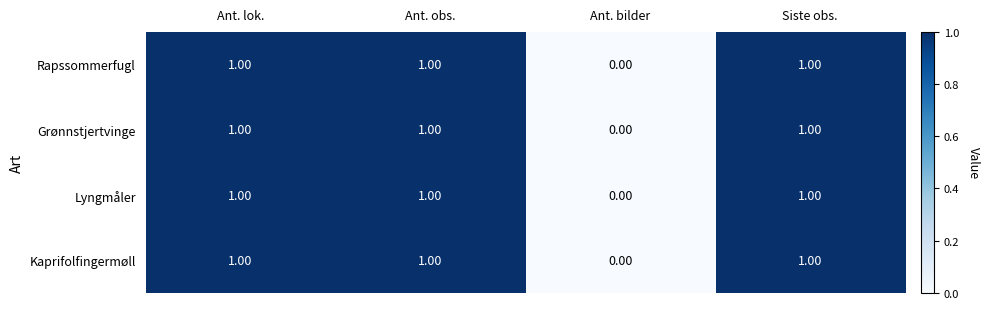

What is the sum of all Grønnstjertvinge values?

3